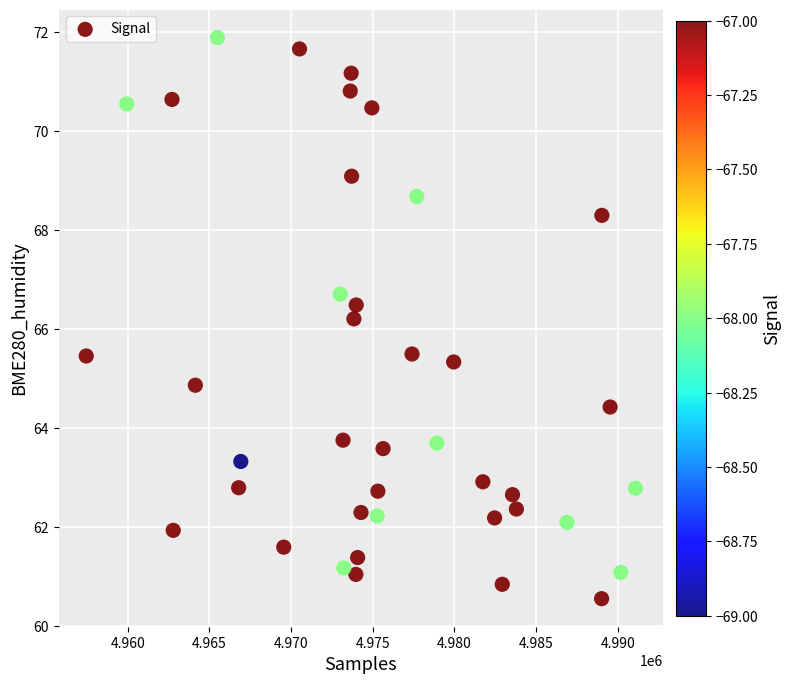

What is the range of X values (max minus min)?

33622.0